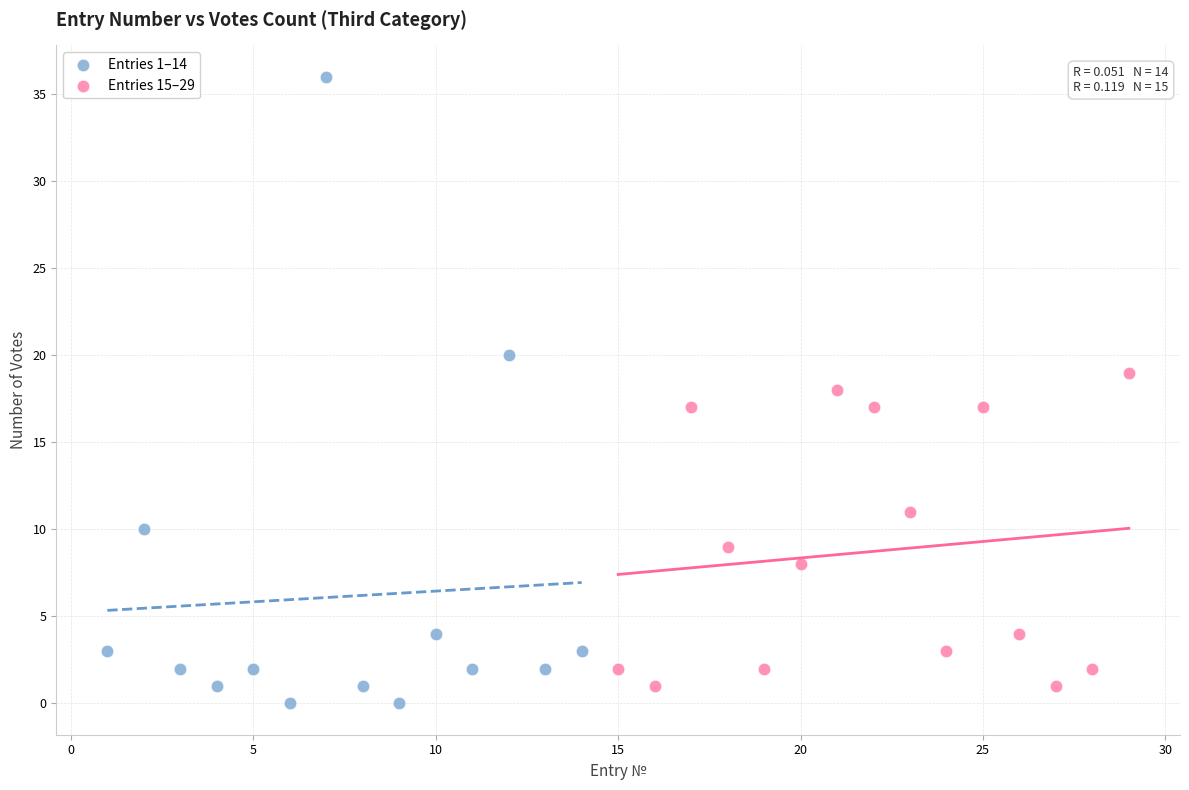

Which series contains the highest Y value?

Entries 1–14